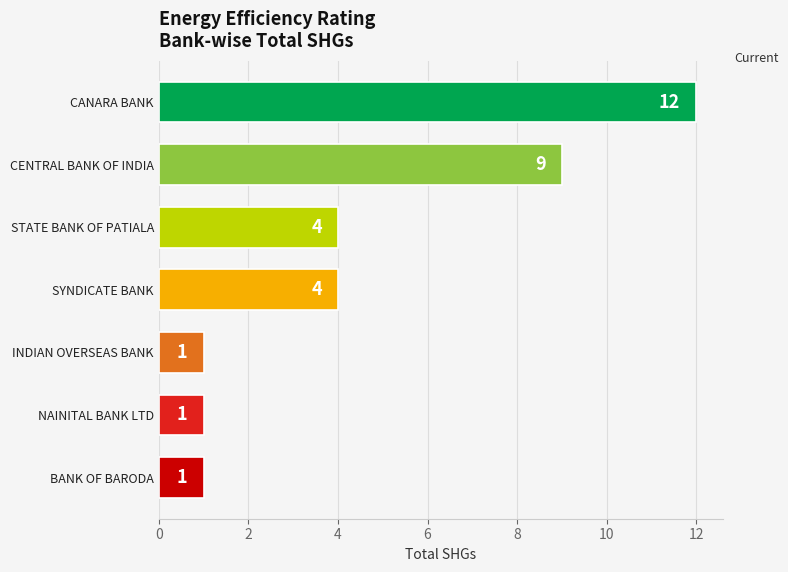

Between BANK OF BARODA and CENTRAL BANK OF INDIA, which is larger?

CENTRAL BANK OF INDIA